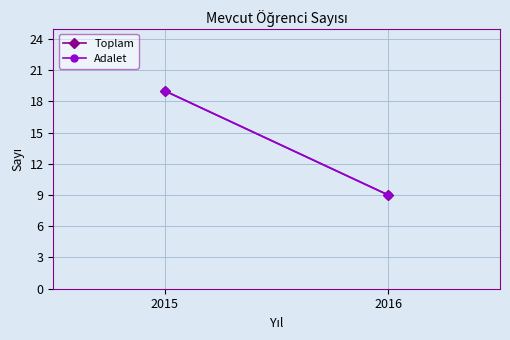

Is the value of Toplam at 2015 greater than the value of Adalet at 2015?

No